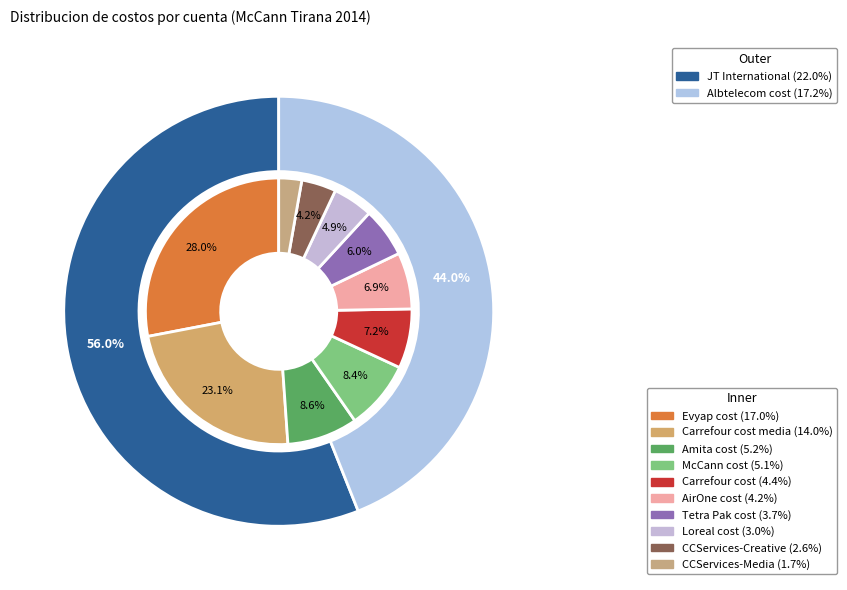

Is it true that McCann cost is 1% of the pie?

False